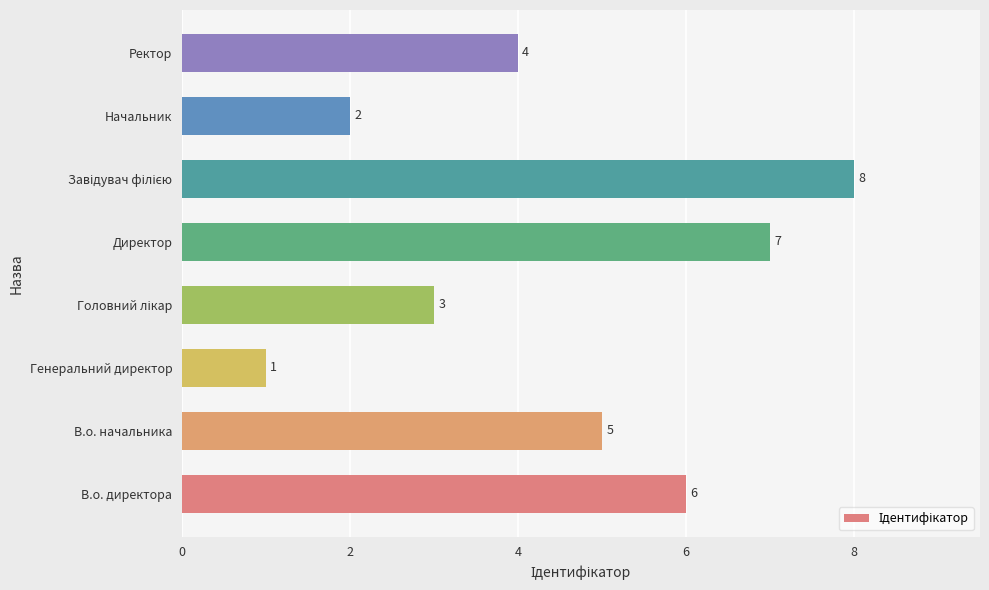

What is the sum of all values?

36